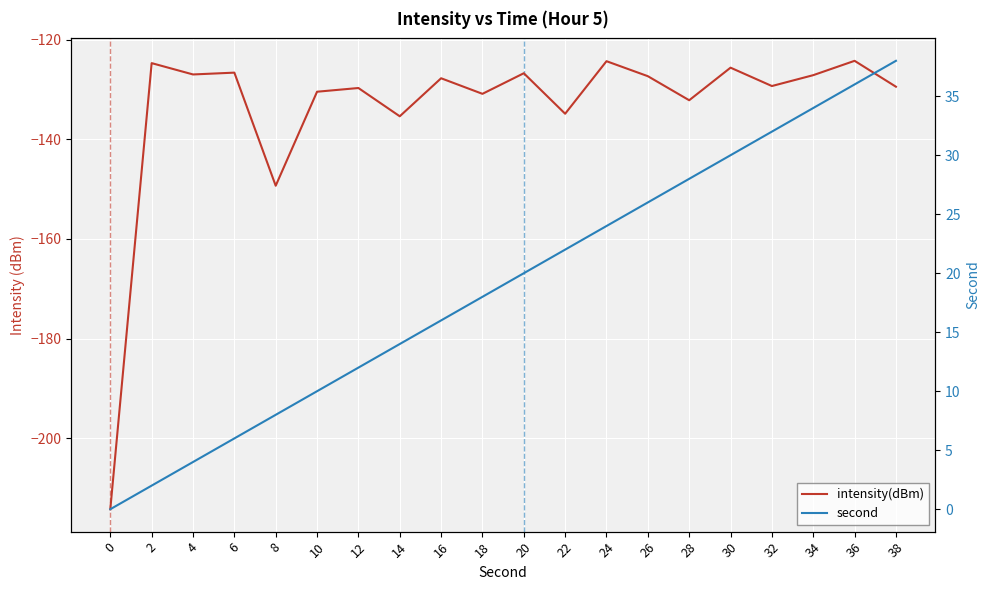

The intensity(dBm) series shows -202.7 at 20. True or false?

False